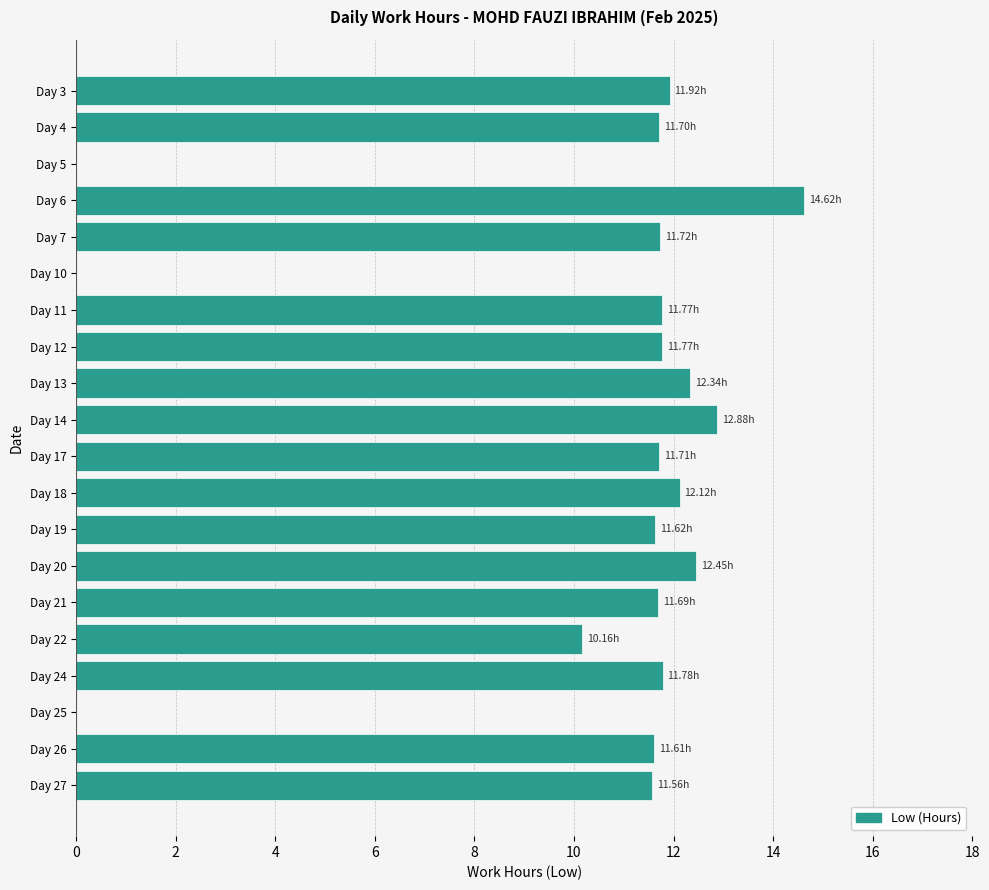

How many values exceed 11?

16